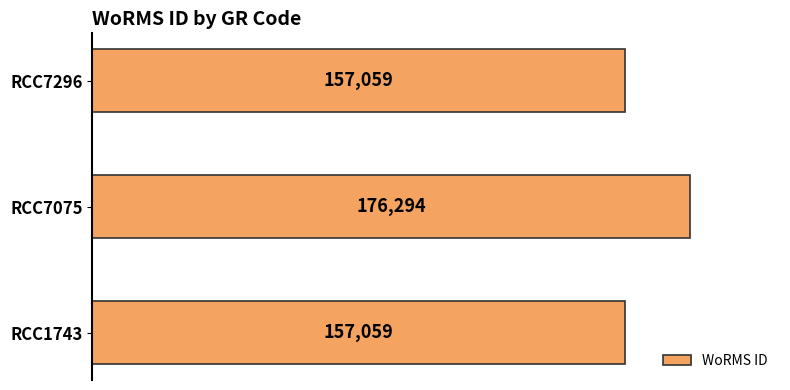

The value at RCC1743 is 91993. True or false?

False